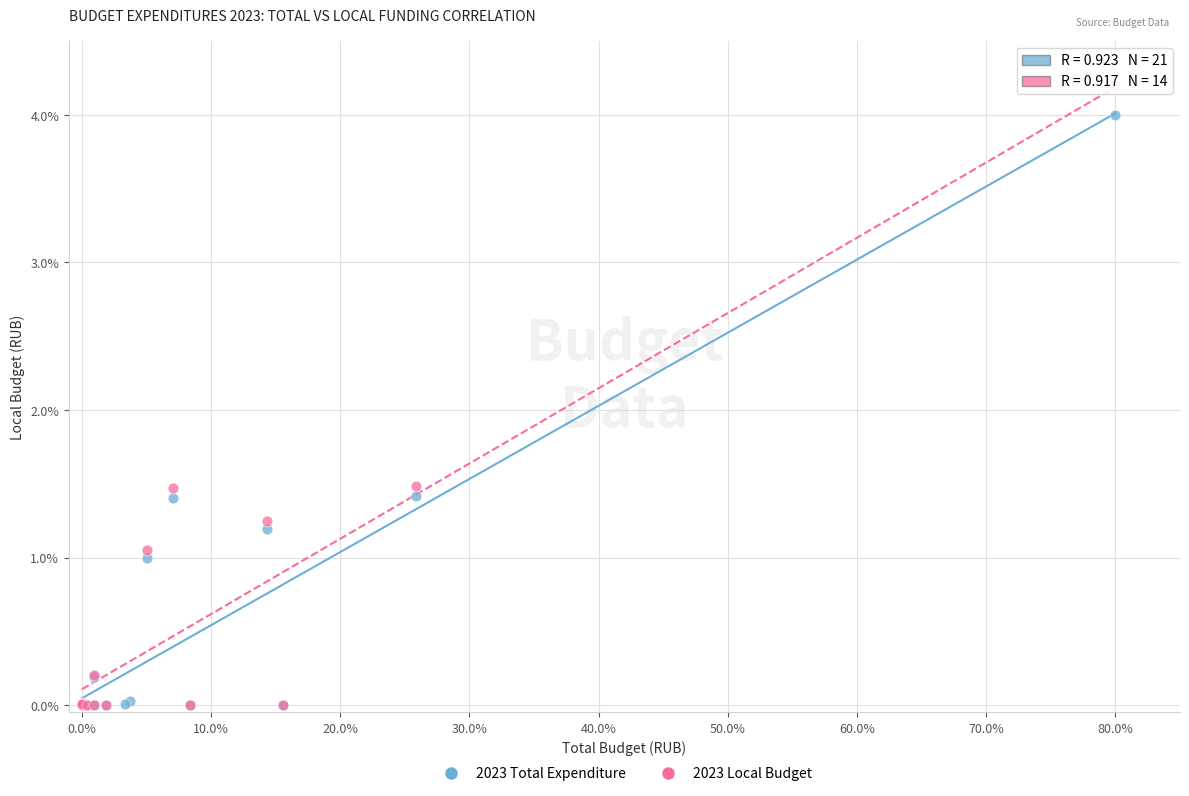

Which series has the widest spread of Y values?

2023 Local Budget